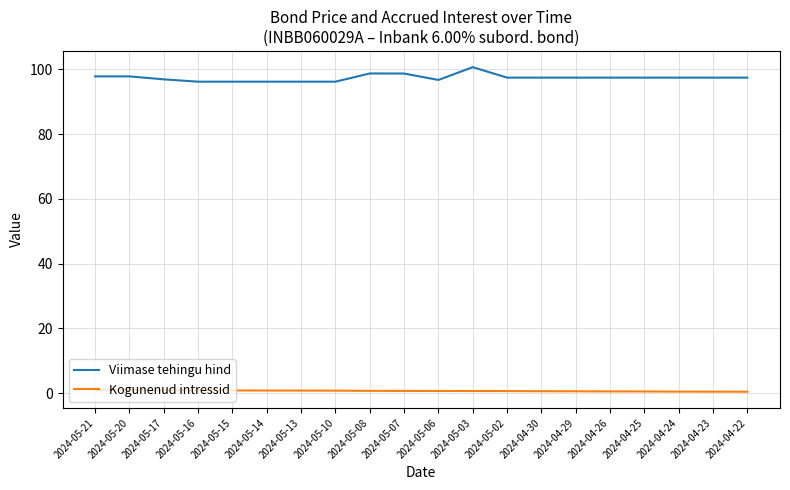

True or false: Viimase tehingu hind and Kogunenud intressid intersect in this chart.

False